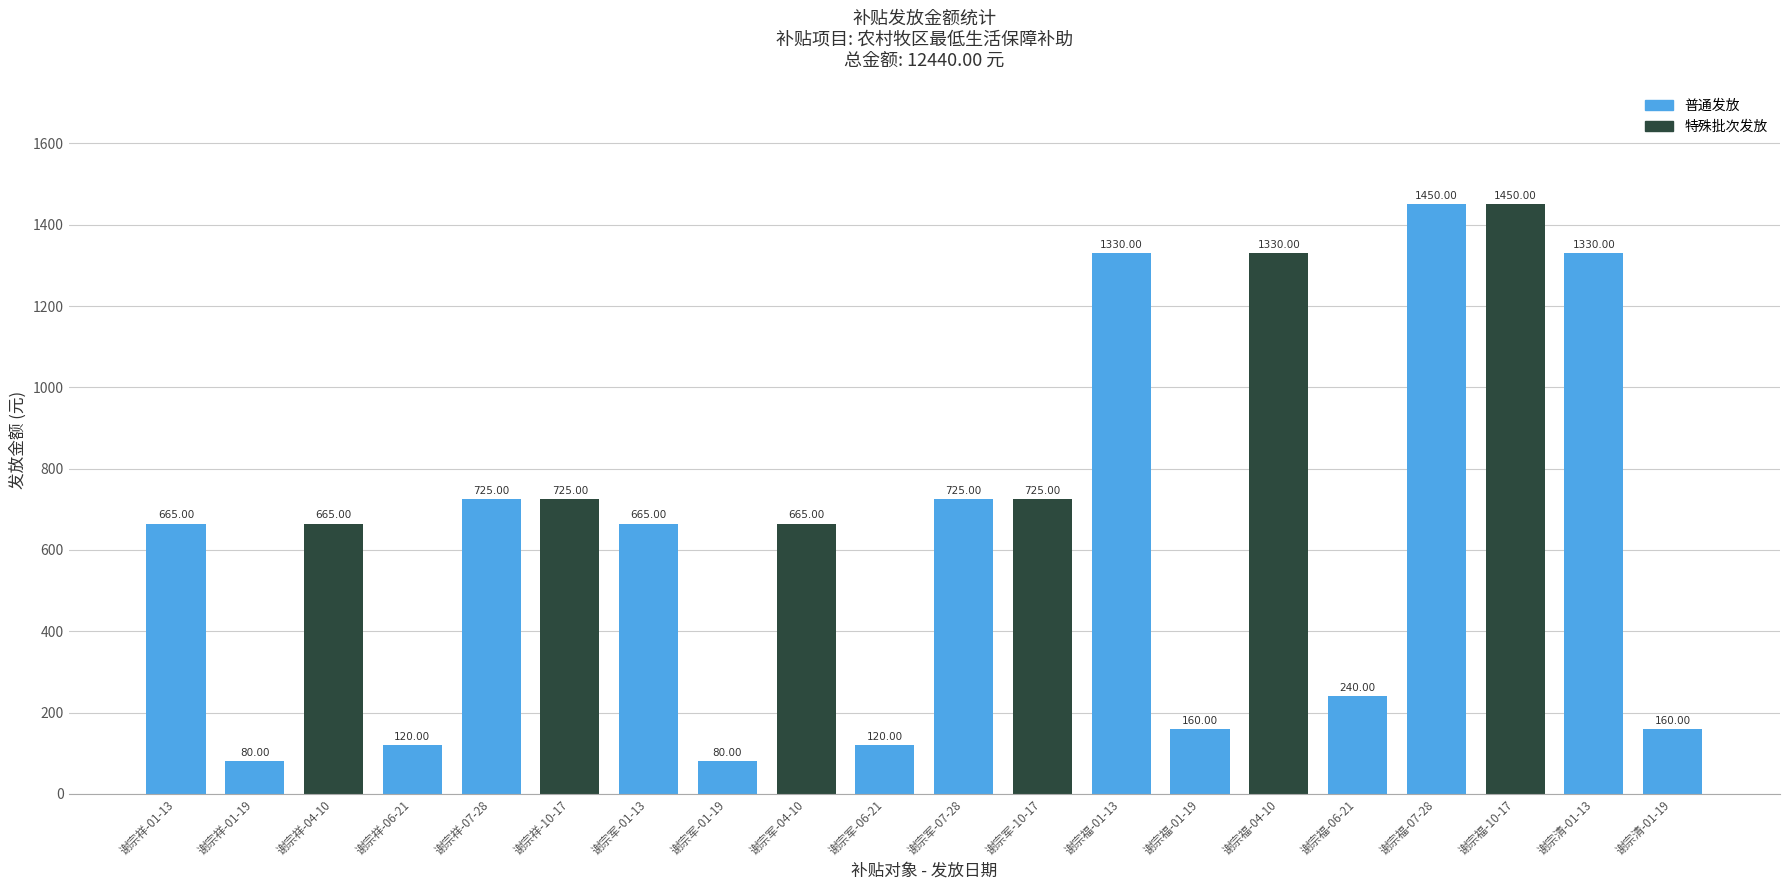

Between 谢宗清-01-13 and 谢宗祥-06-21, which is larger?

谢宗清-01-13